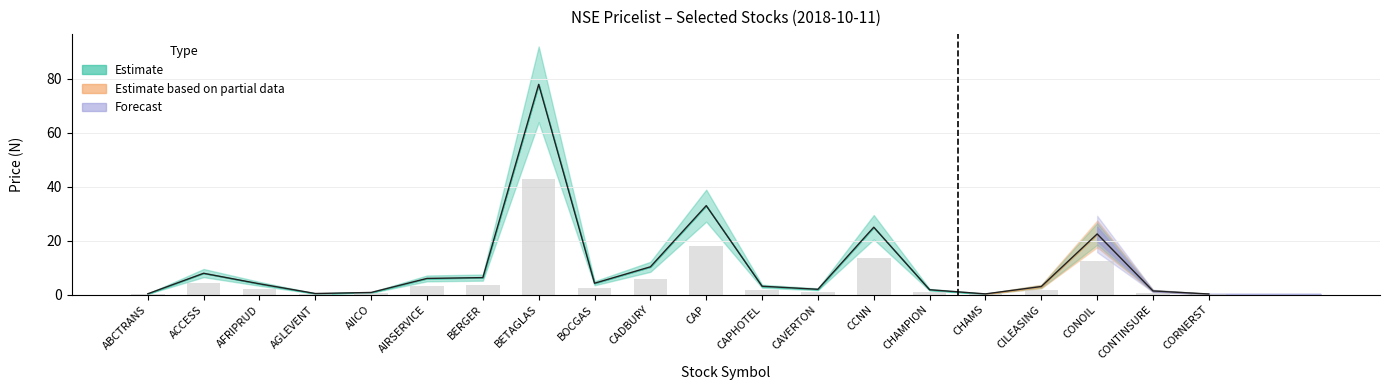

What position from the right is ACCESS?

19